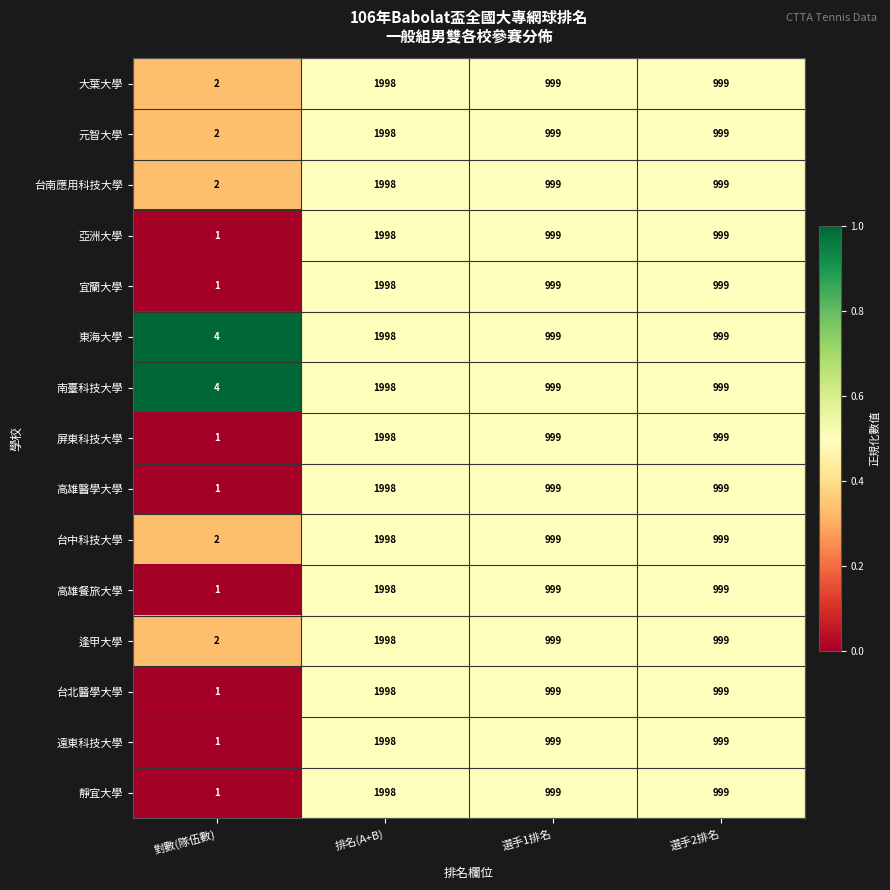

The 大葉大學 series shows 999 at 選手1排名. True or false?

True